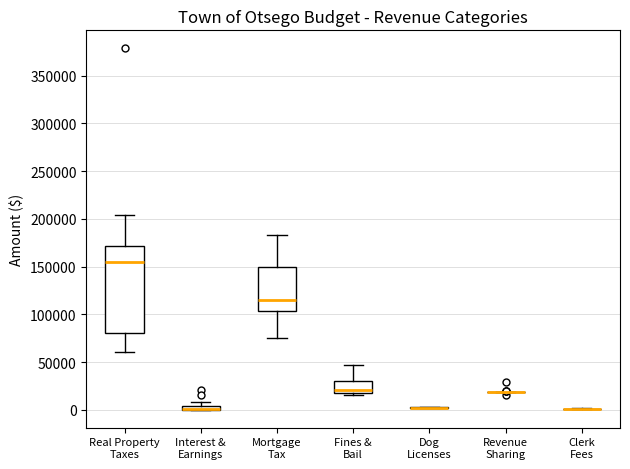

Where does the median line of the box for Mortgage Tax sit on the y-axis? The values are not printed on the chart, so give them approximately, as read against the axis.

115000